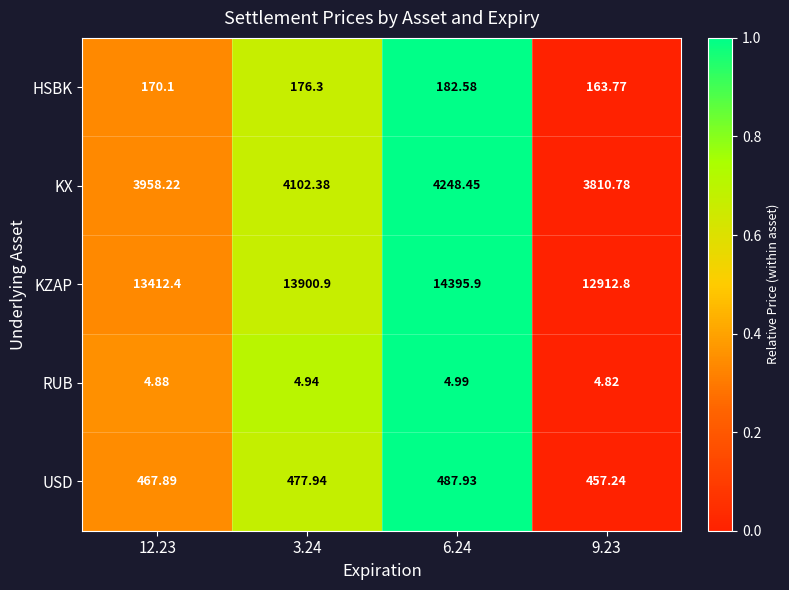

List the series in order of their peak value, lowest first.

RUB, HSBK, USD, KX, KZAP